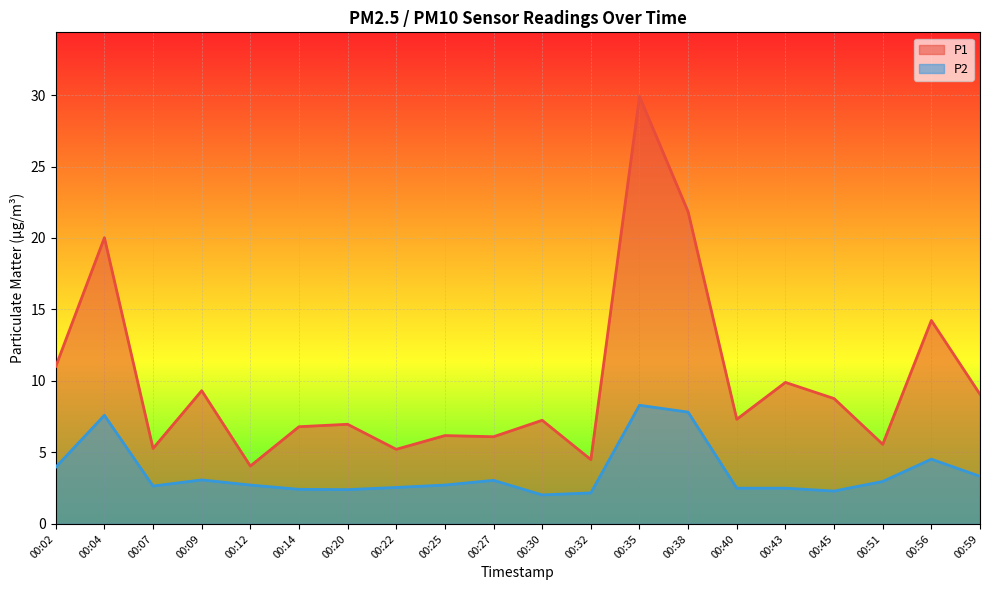

At which category does P2 reach its first local valley?

00:07